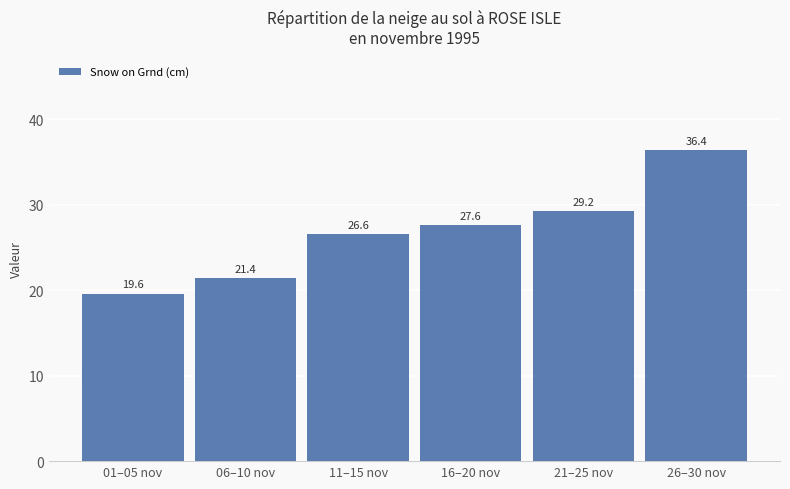

Which has a higher value, 11–15 nov or 06–10 nov?

11–15 nov